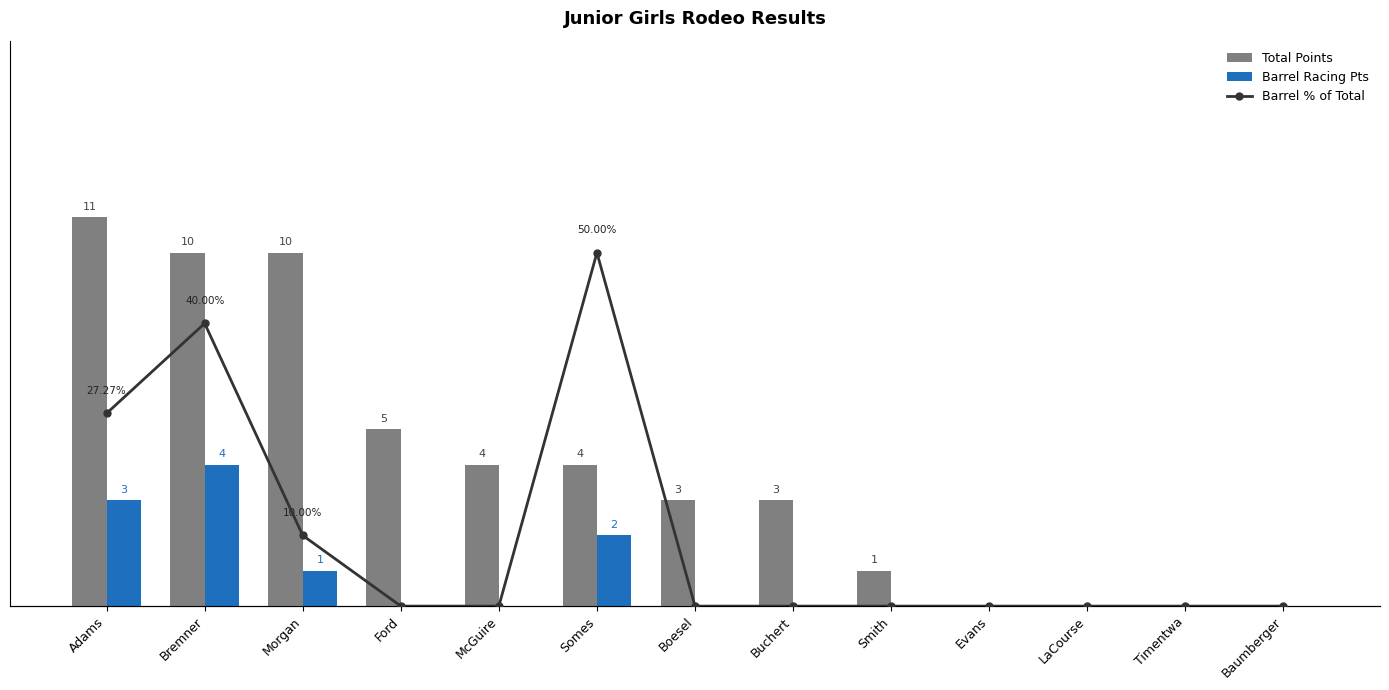

The Barrel % of Total series shows 27.3 at Adams. True or false?

True